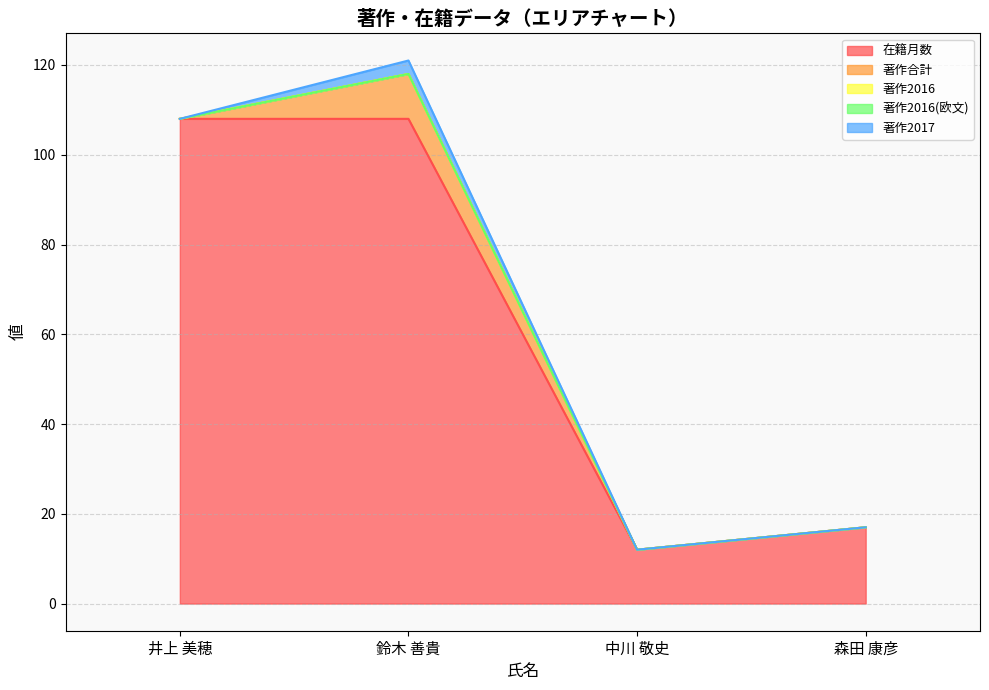

True or false: 著作2016(欧文) and 著作合計 intersect in this chart.

False